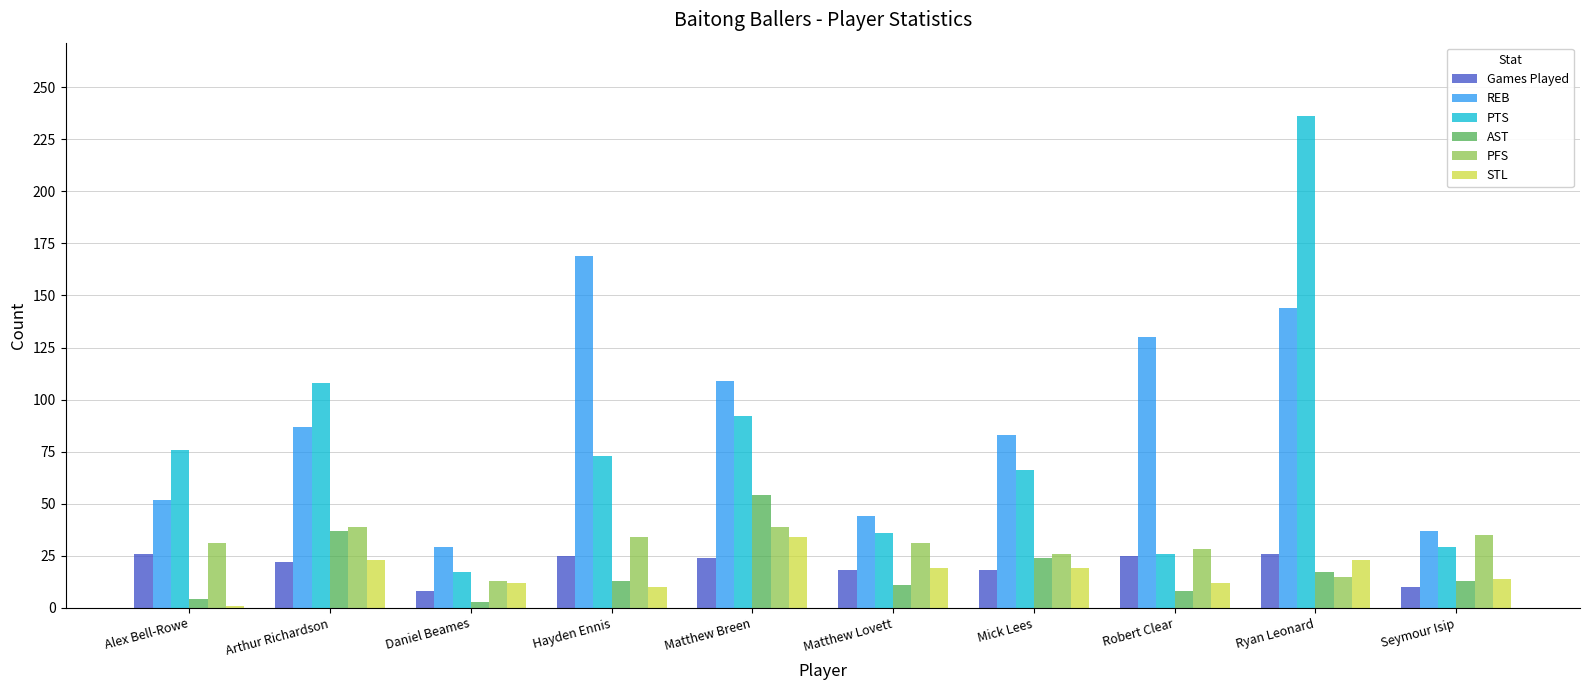

What position from the left is Matthew Breen?

5